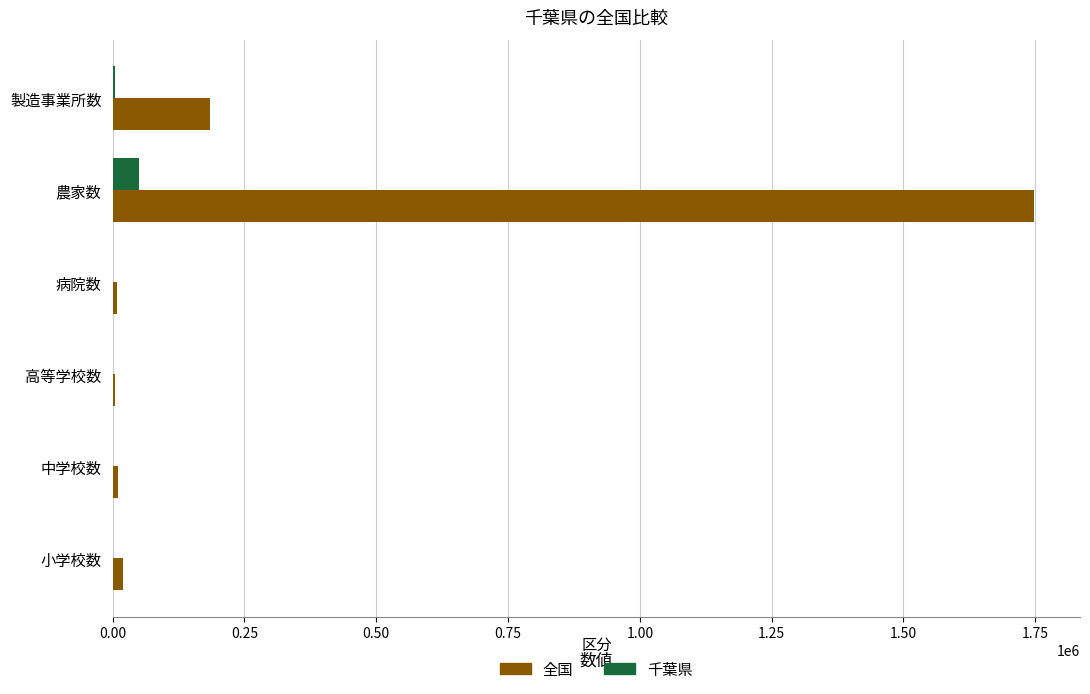

True or false: 千葉県 has a value of 50845 at 農家数.

True